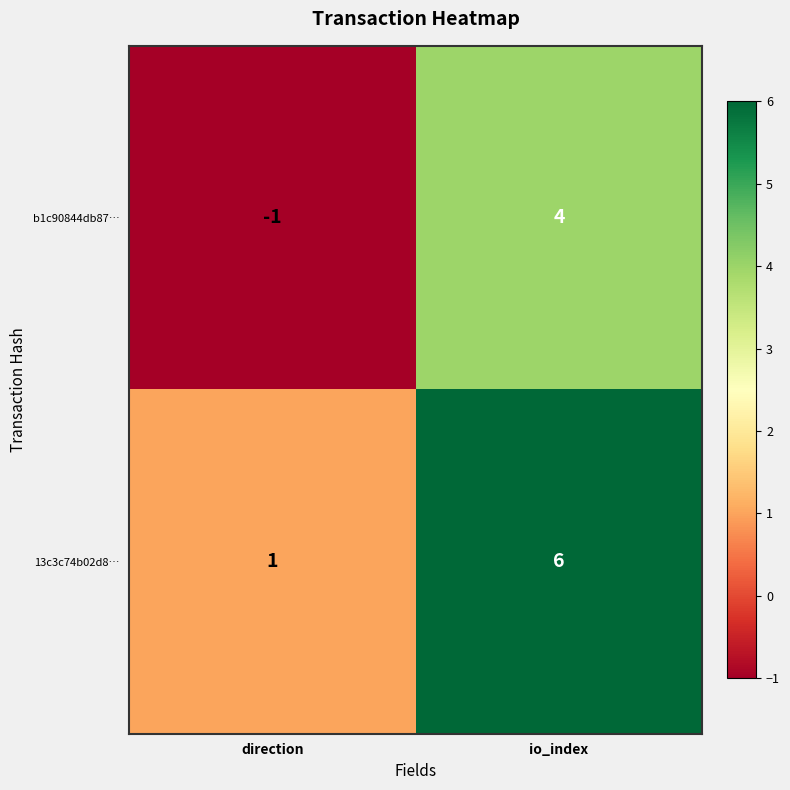

At which category is the sum across all series the highest?

io_index